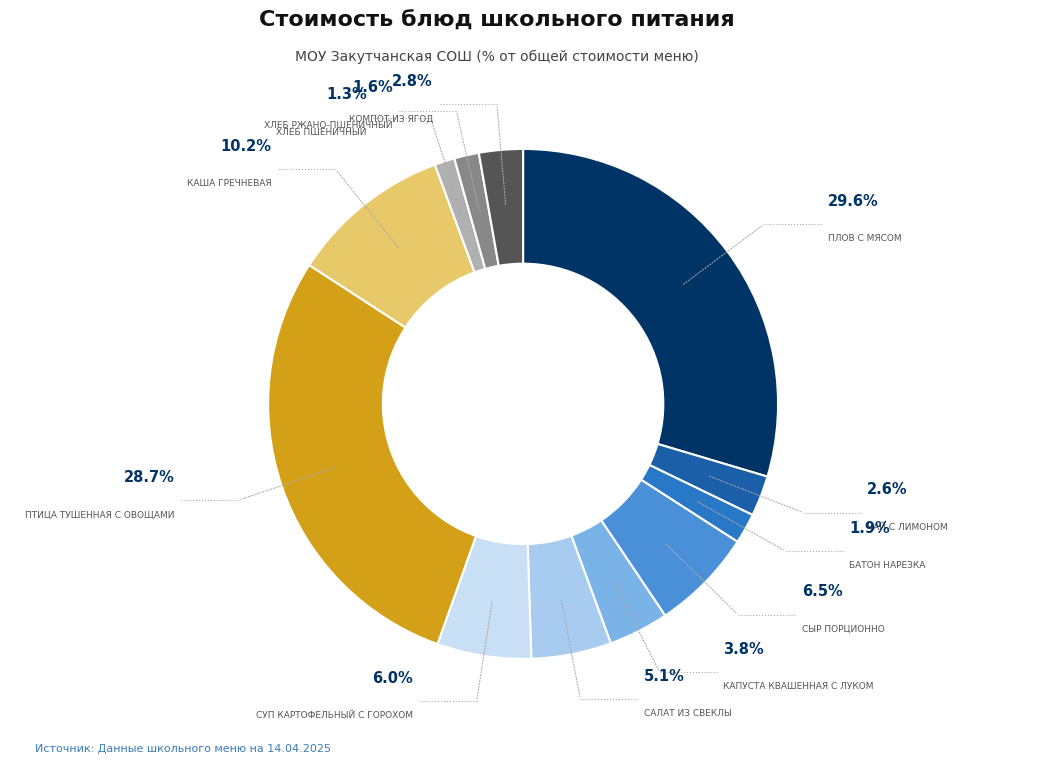

What is the total percentage of Салат из свеклы and Капуста квашенная с луком?

8.9%